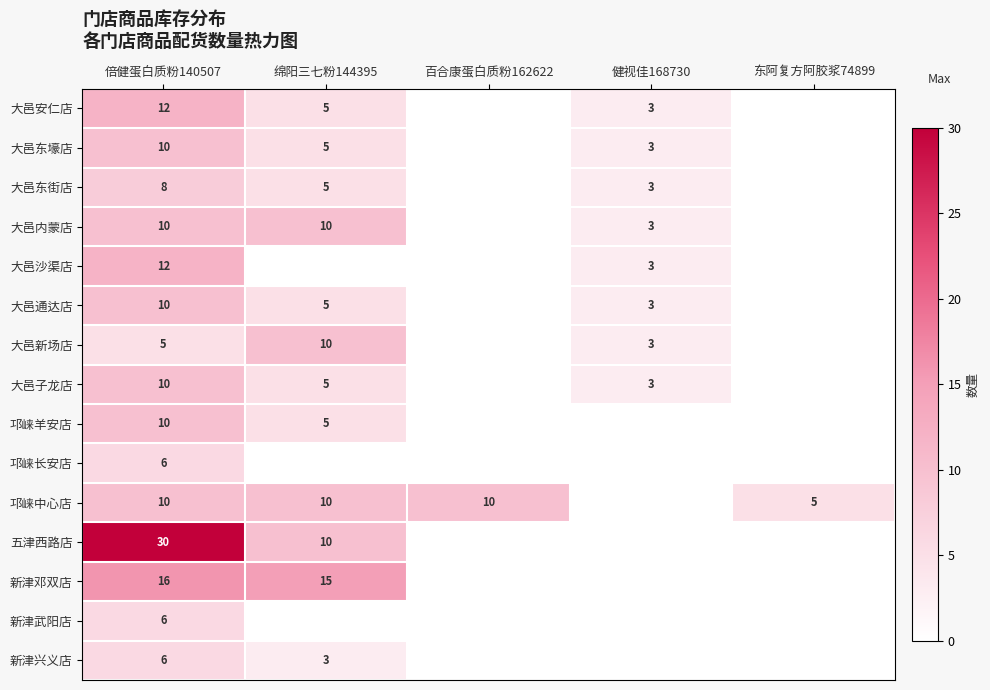

What is the total value across all series at 倍健蛋白质粉140507?

161